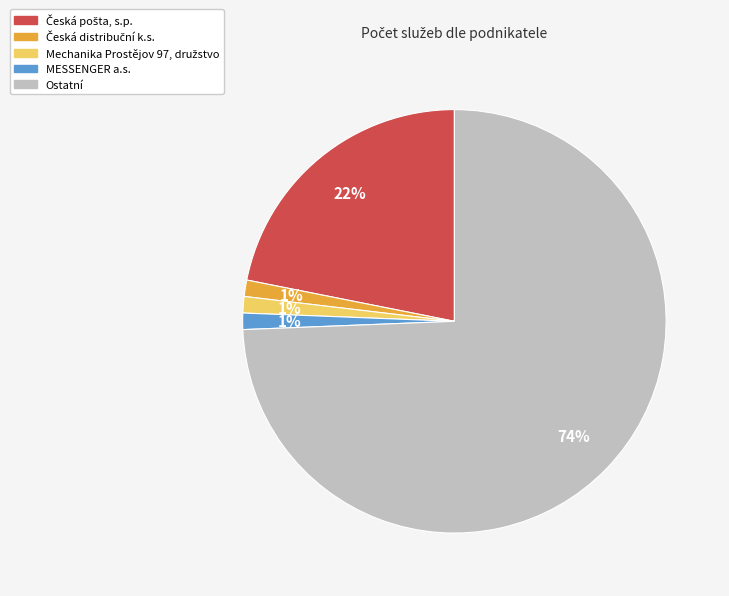

To the nearest percent, what is the average slice percentage?

20%